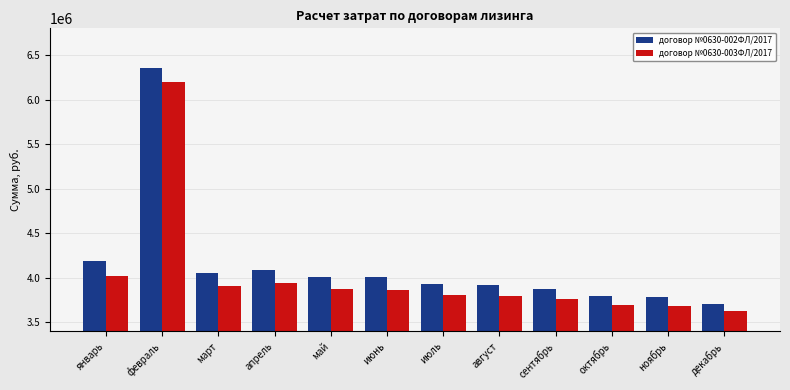

How many values in the договор №0630-003ФЛ/2017 series are below 3865782?

6